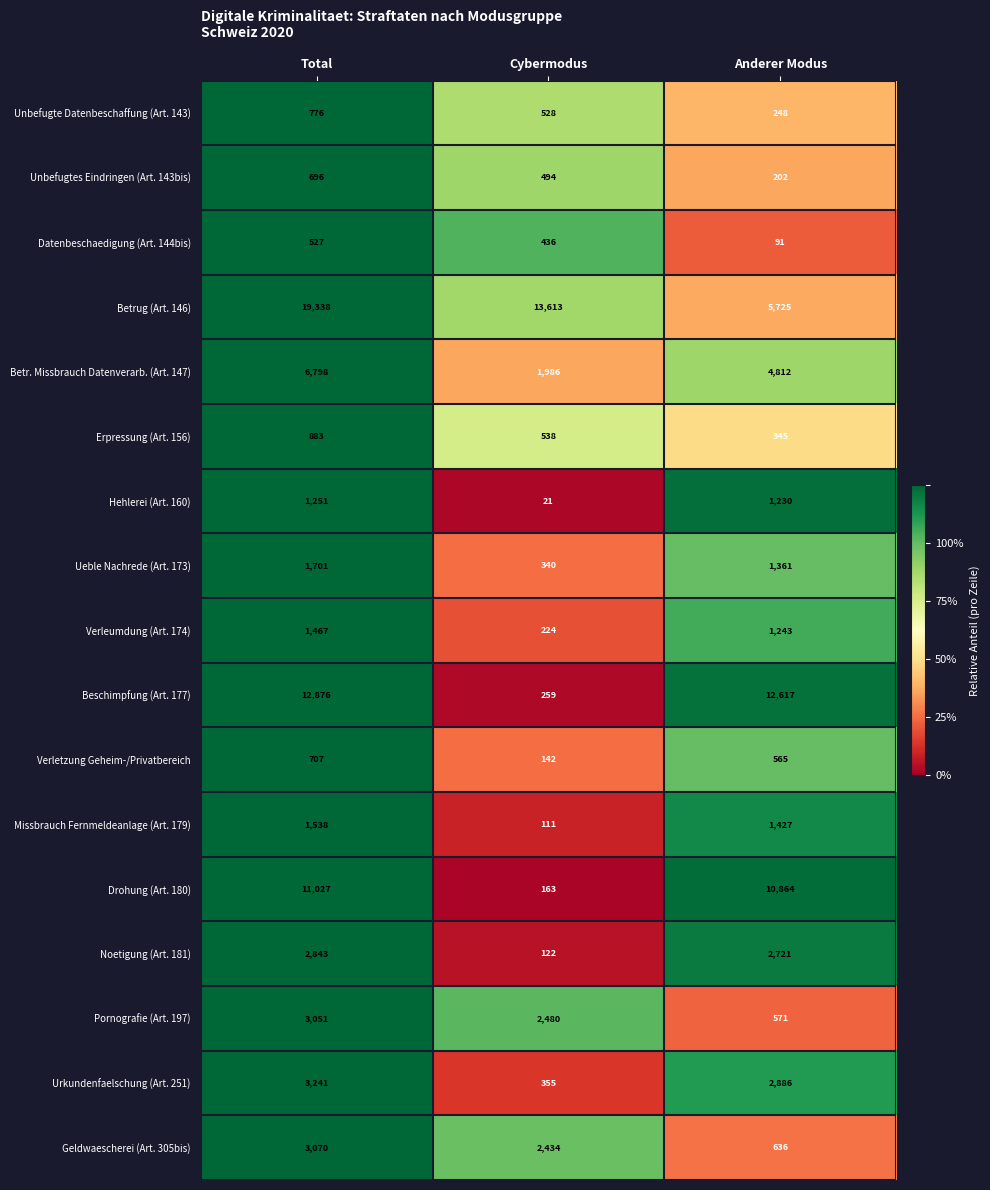

Rank the series by their maximum value, from highest to lowest.

Betrug (Art. 146), Beschimpfung (Art. 177), Drohung (Art. 180), Betr. Missbrauch Datenverarb. (Art. 147), Urkundenfaelschung (Art. 251), Geldwaescherei (Art. 305bis), Pornografie (Art. 197), Noetigung (Art. 181), Ueble Nachrede (Art. 173), Missbrauch Fernmeldeanlage (Art. 179), Verleumdung (Art. 174), Hehlerei (Art. 160), Erpressung (Art. 156), Unbefugte Datenbeschaffung (Art. 143), Verletzung Geheim-/Privatbereich, Unbefugtes Eindringen (Art. 143bis), Datenbeschaedigung (Art. 144bis)